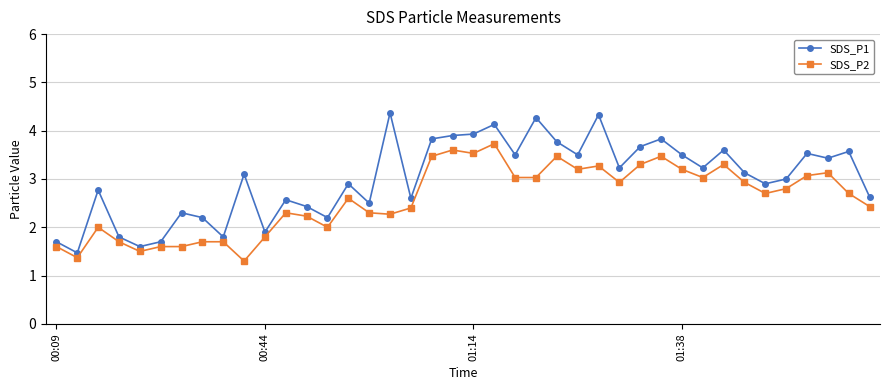

What is the maximum value shown in the chart?

4.4